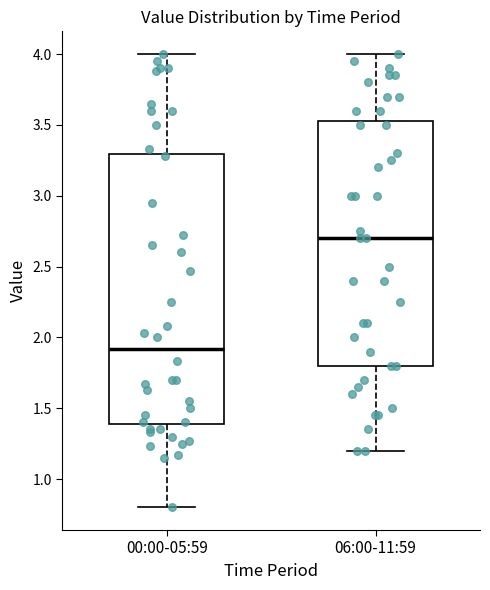

Where does the median line of the box for 06:00-11:59 sit on the y-axis? The values are not printed on the chart, so give them approximately, as read against the axis.

2.70